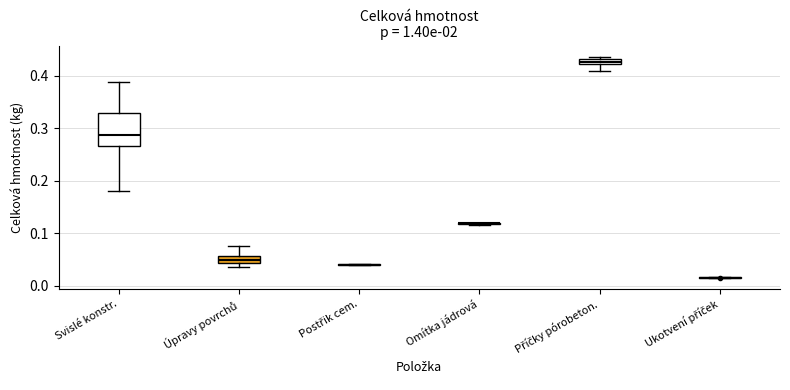

Where does the median line of the box for Úpravy povrchů sit on the y-axis? The values are not printed on the chart, so give them approximately, as read against the axis.

0.05